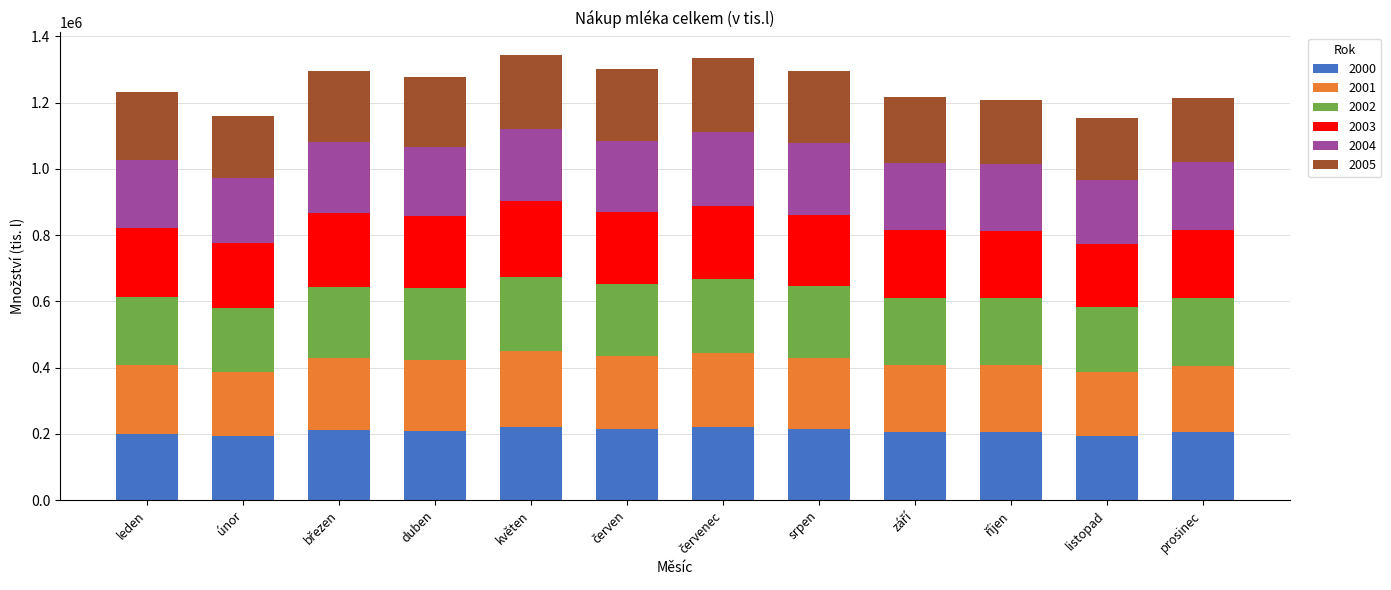

What is the total value across all series at leden?

1233145